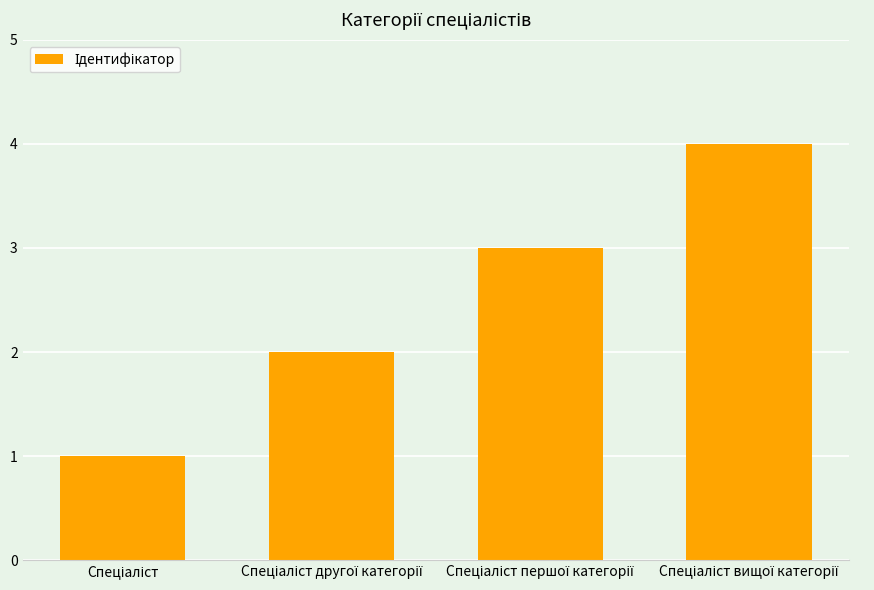

How many categories are shown in the chart?

4